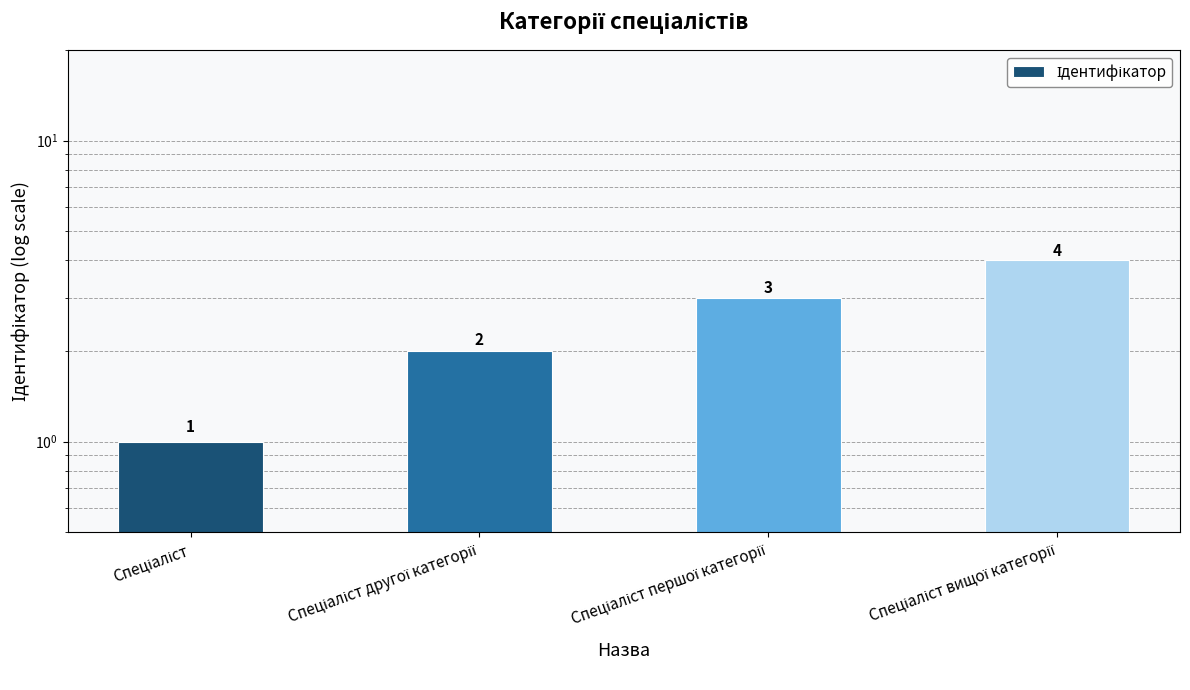

What is the maximum value shown in the chart?

4